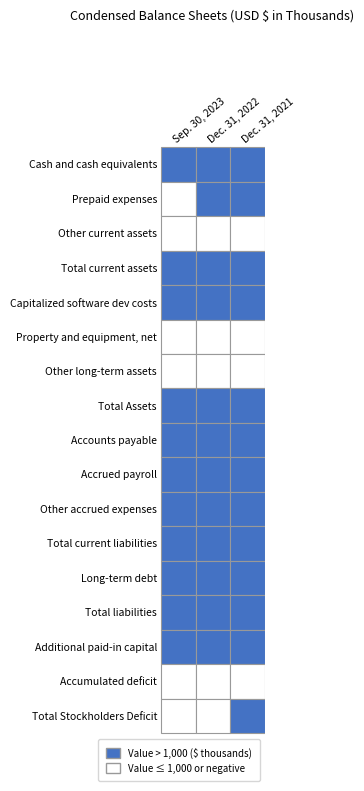

How many distinct data groups are displayed?

17